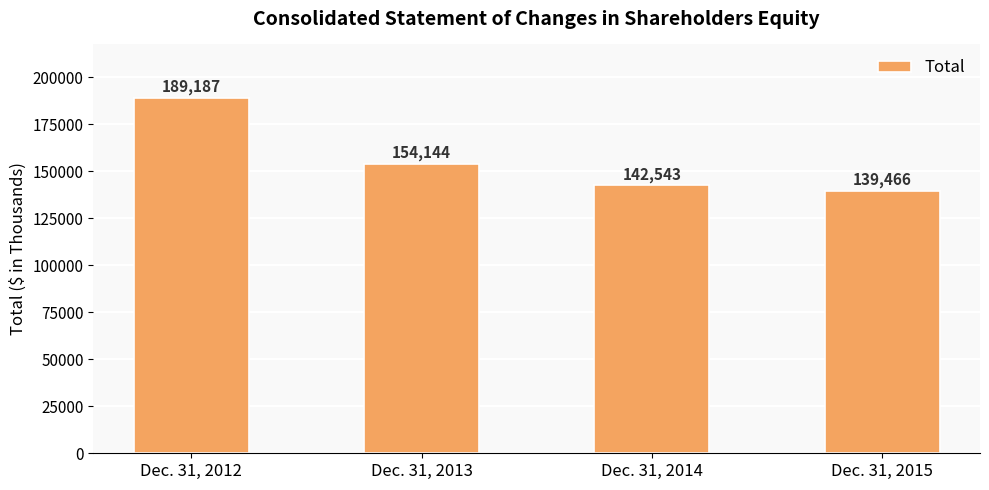

What is the average value?

156335